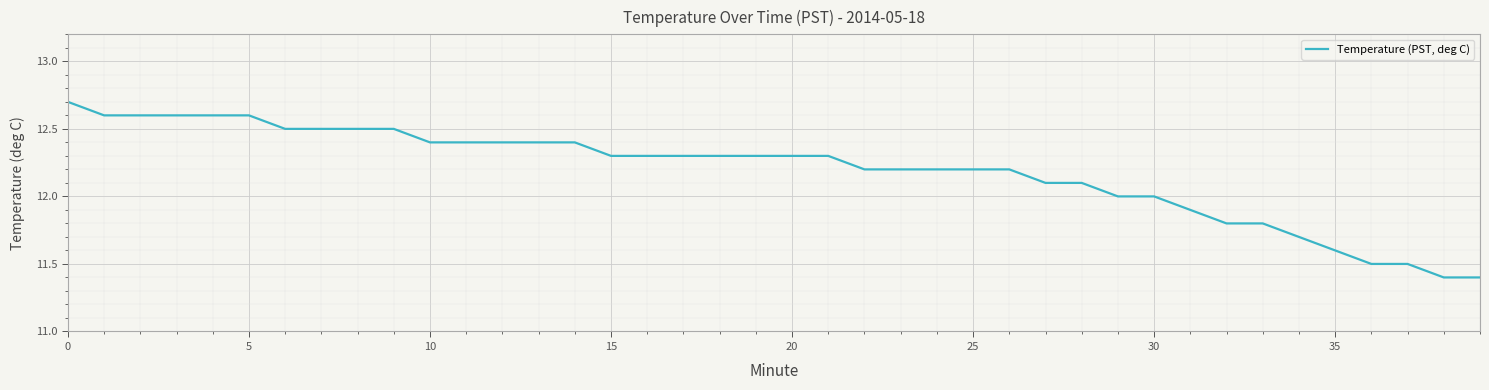

What is the greatest value displayed?

12.7